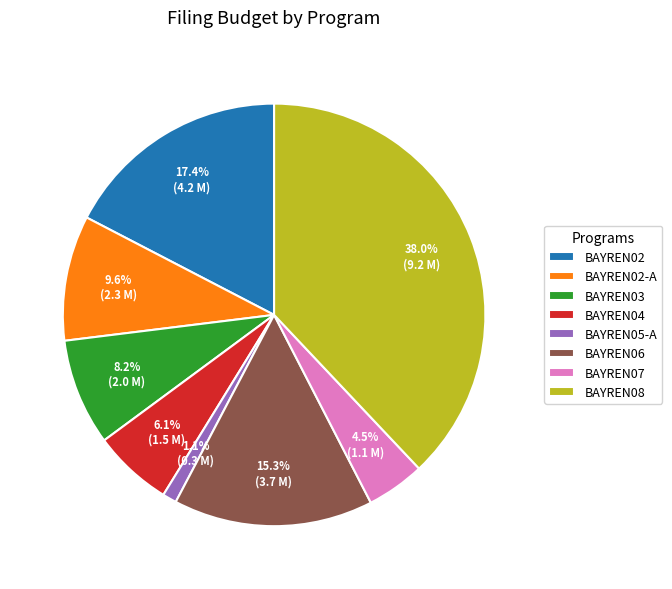

What is the largest slice in the pie chart?

BAYREN08